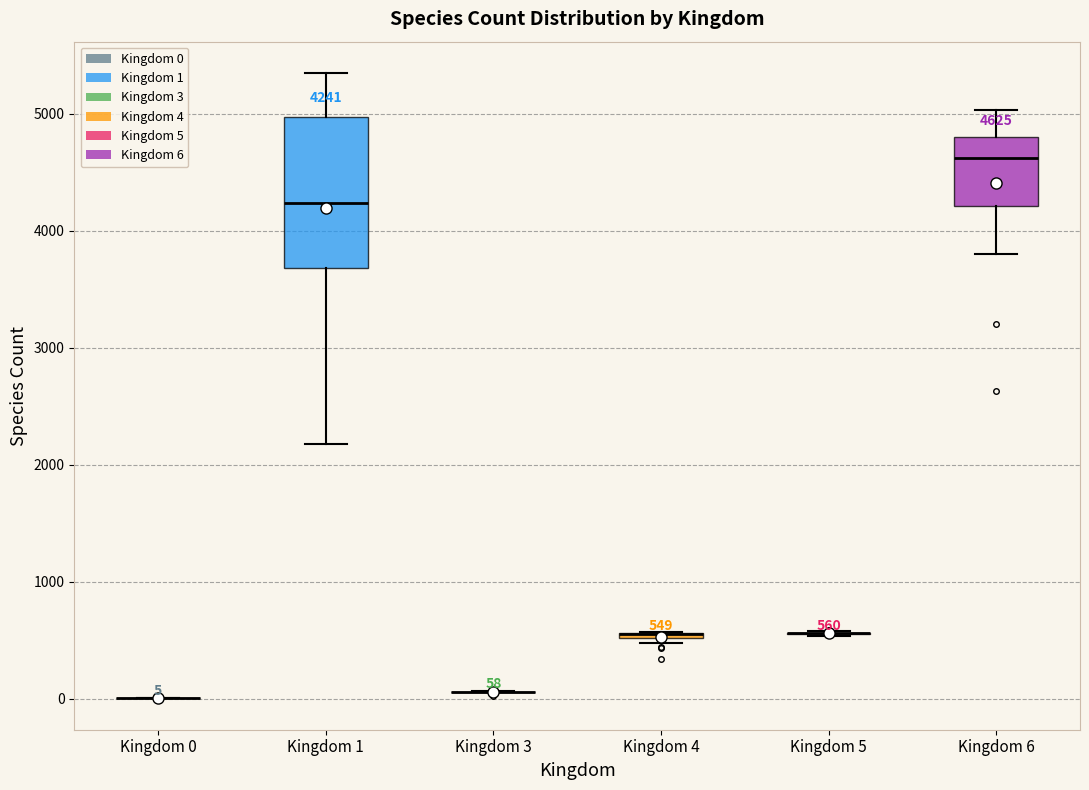

Comparing the boxes themselves (not the whiskers), which one is the tallest?

Kingdom 1